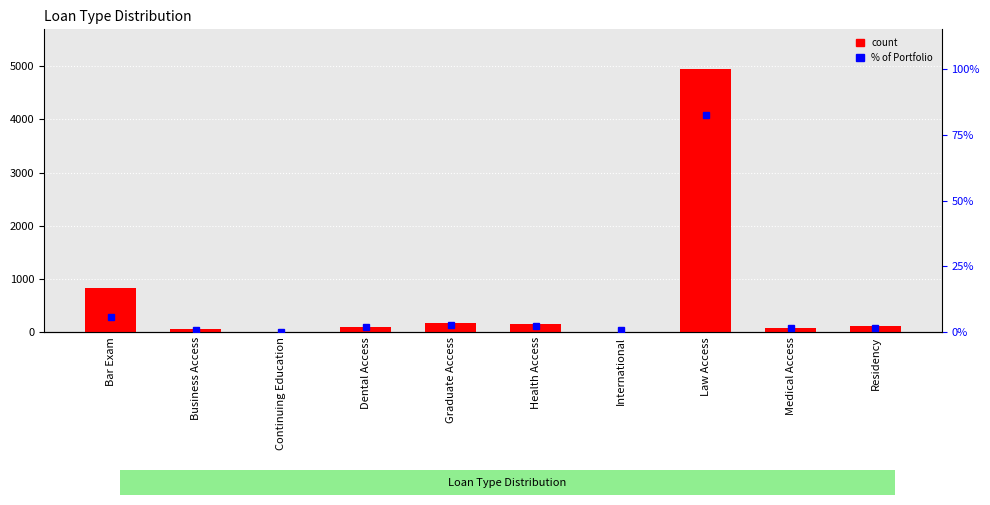

At which category does the chart reach its minimum across all series?

Continuing Education